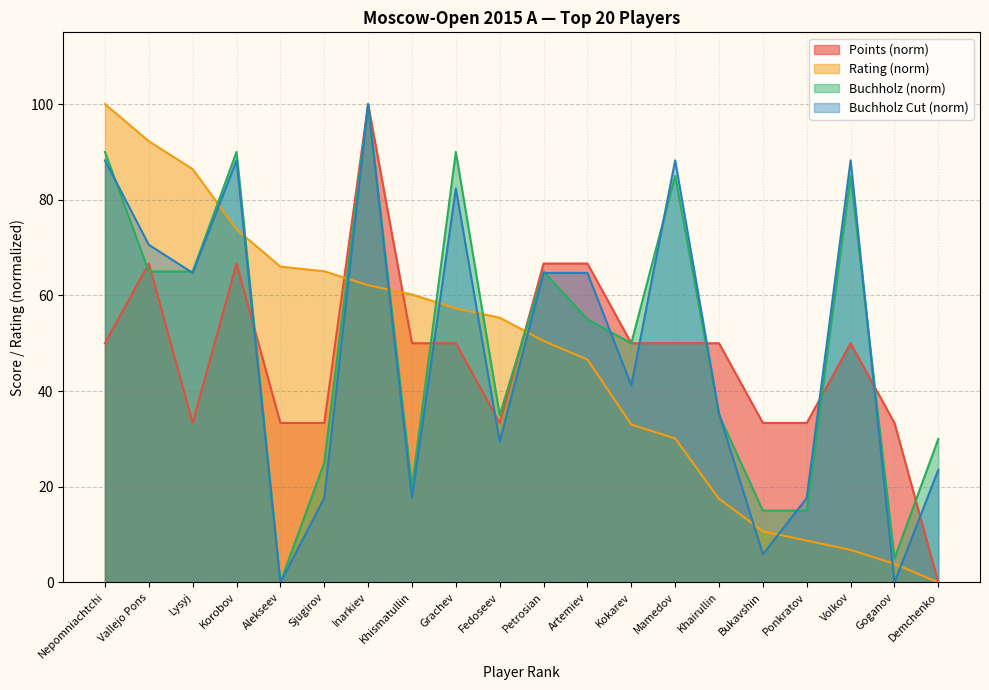

What are all the series names shown in the legend?

Points (norm), Rating (norm), Buchholz (norm), Buchholz Cut (norm)